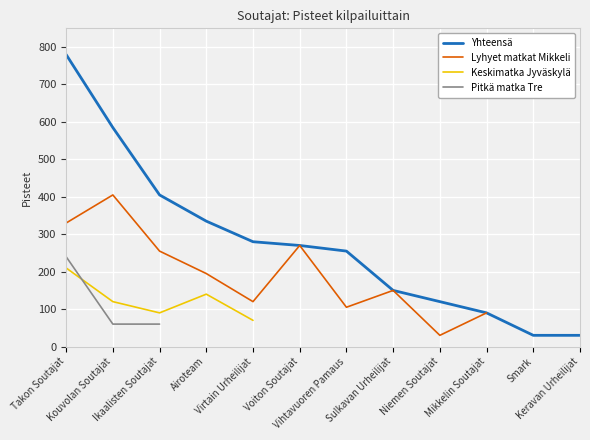

At which category does the chart reach its peak across all series?

Takon Soutajat